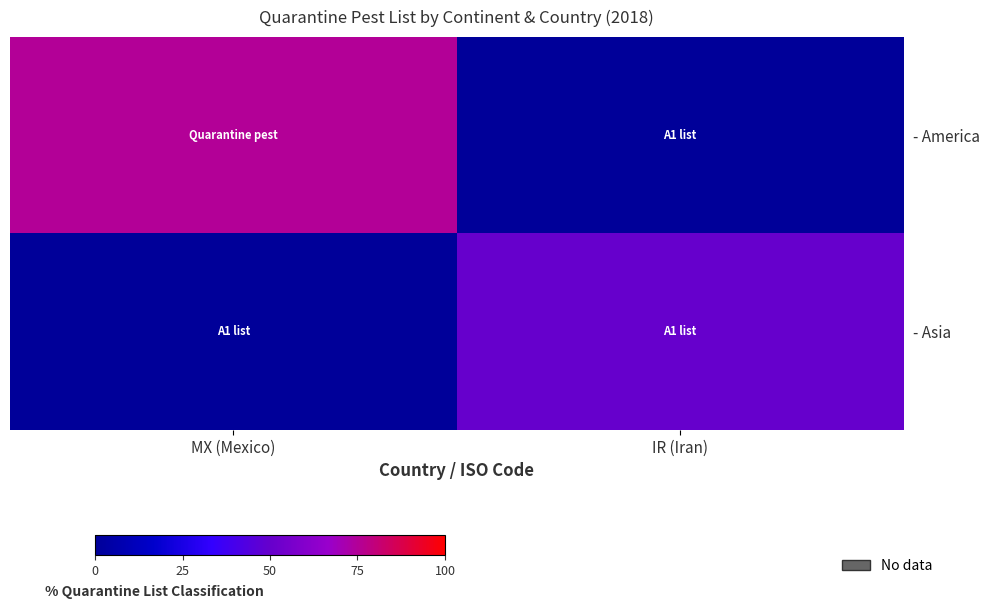

At how many categories does at least one series exceed 30?

2